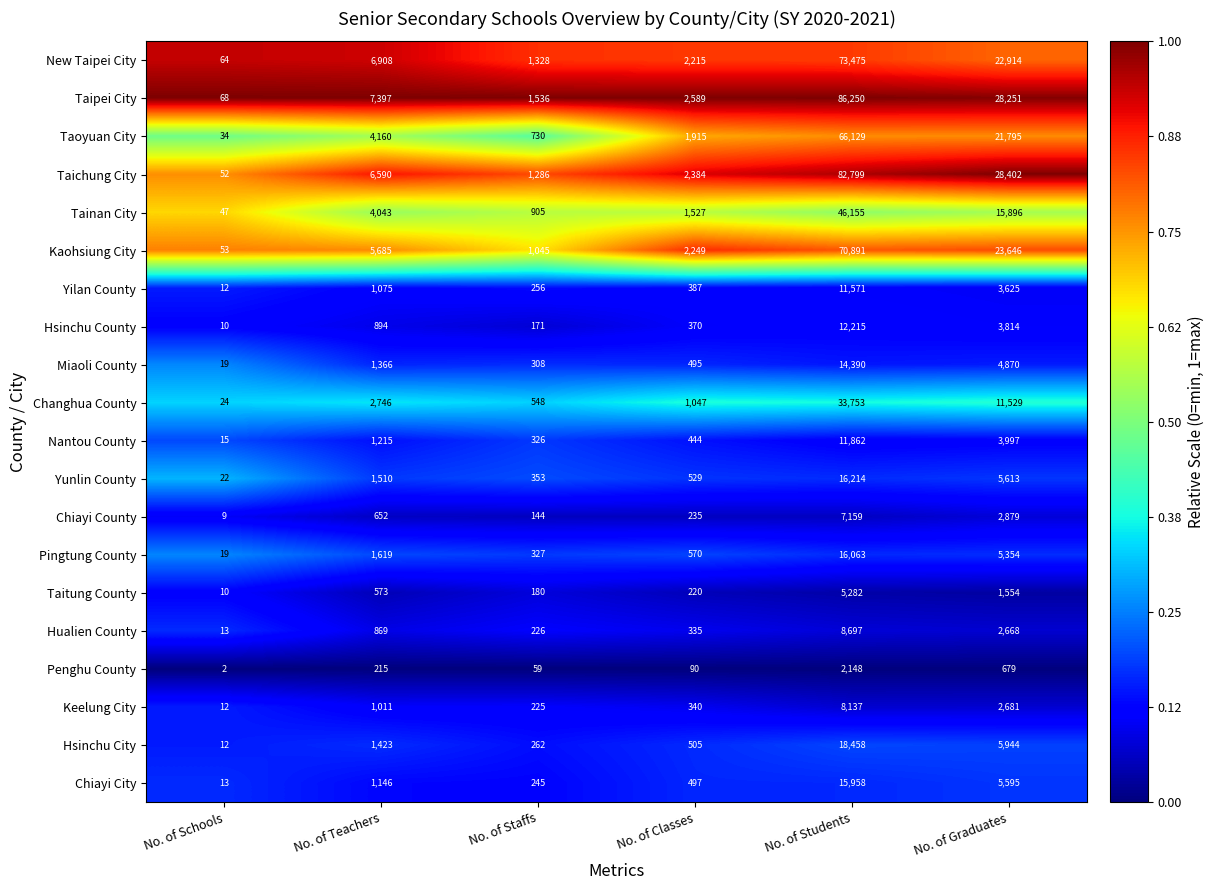

What is the sum of the Hsinchu City values at No. of Classes and No. of Graduates?

6449